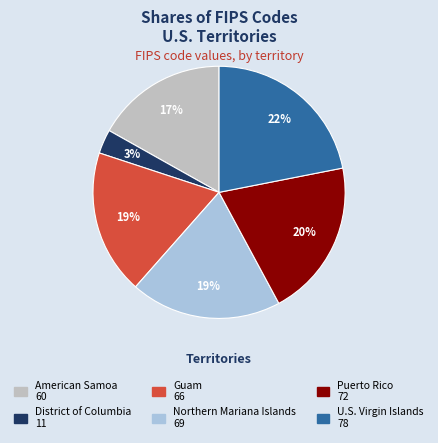

Is Northern Mariana Islands the majority of the pie?

No